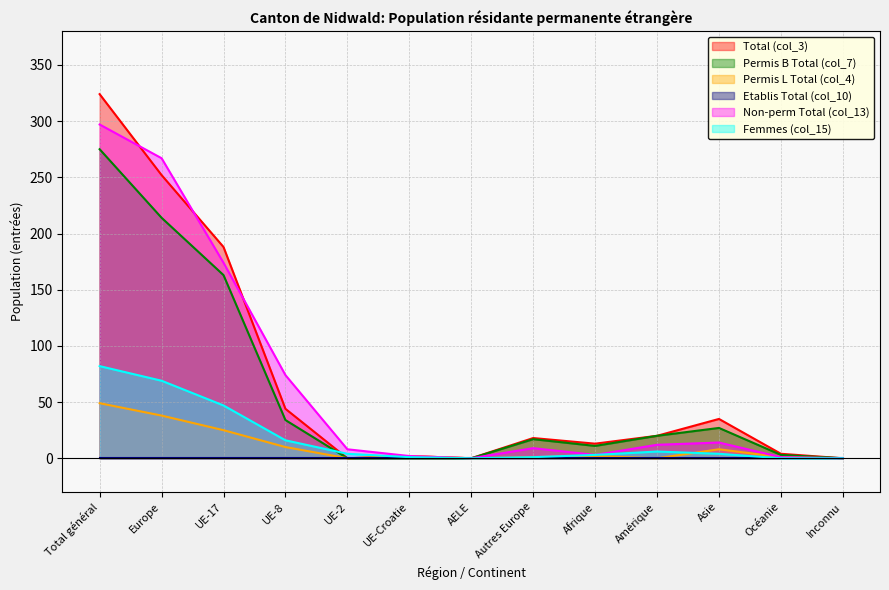

Which label corresponds to the smallest value in the chart?

UE-2